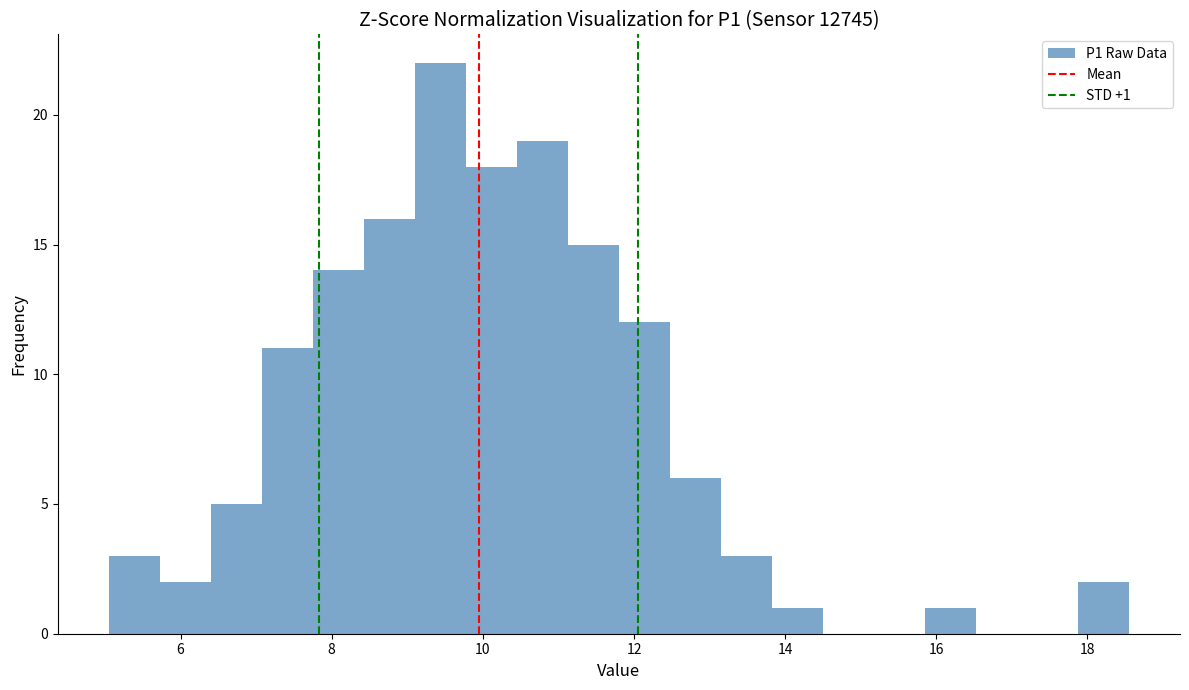

Around what value on the x-axis is the tallest bar? Give the approximate position of its centre, as read against the axis.

9.4